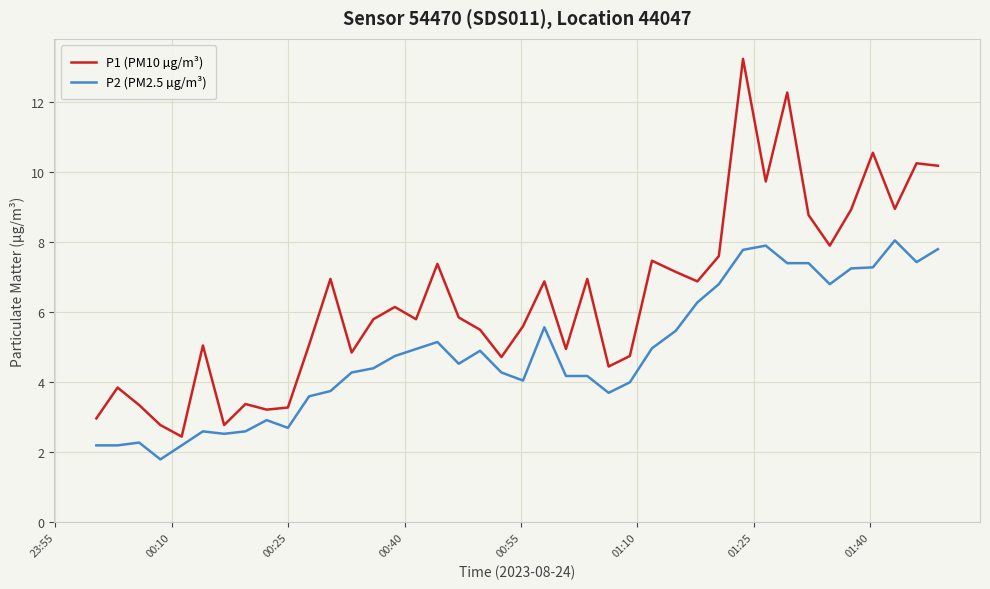

List the series in order of their peak value, highest first.

P1 (PM10 µg/m³), P2 (PM2.5 µg/m³)